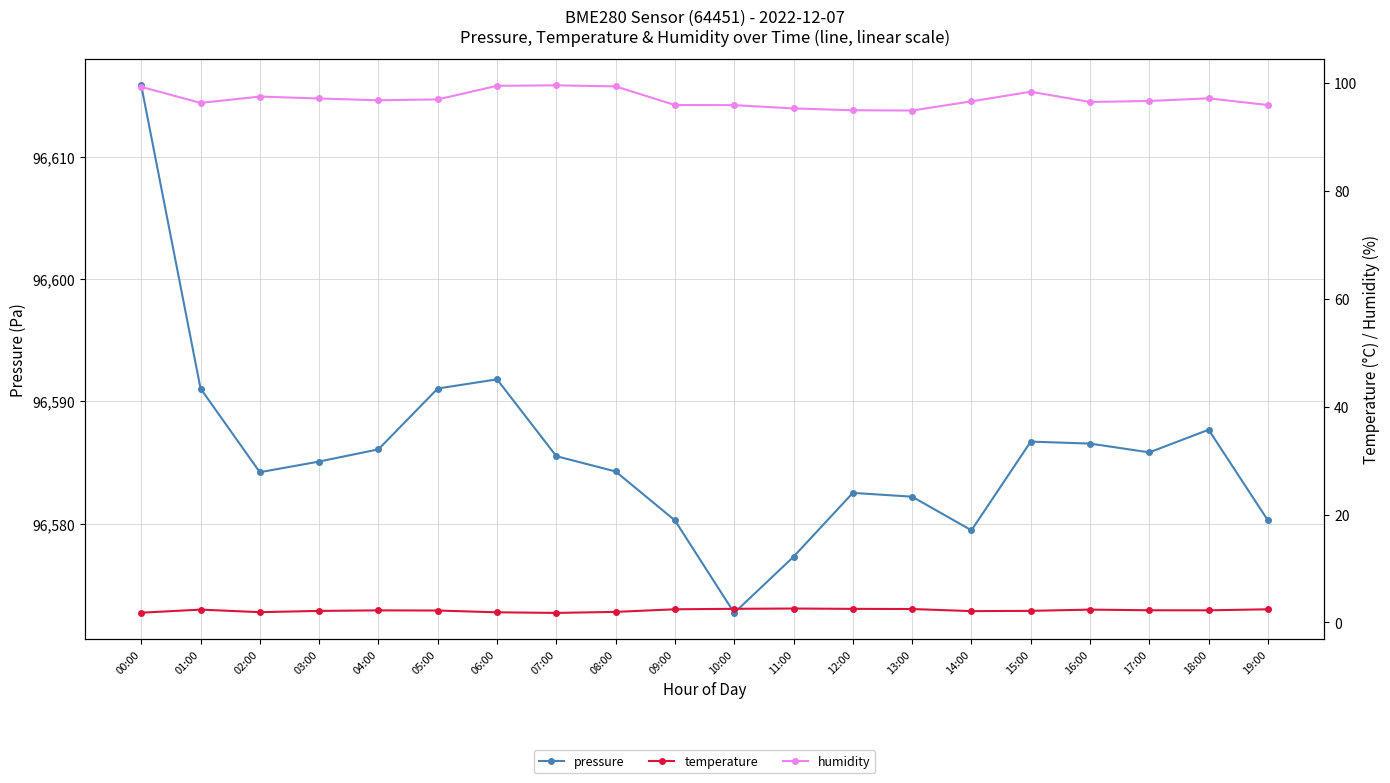

In humidity, how many points are lower than both neighbors (excluding endpoints)?

4